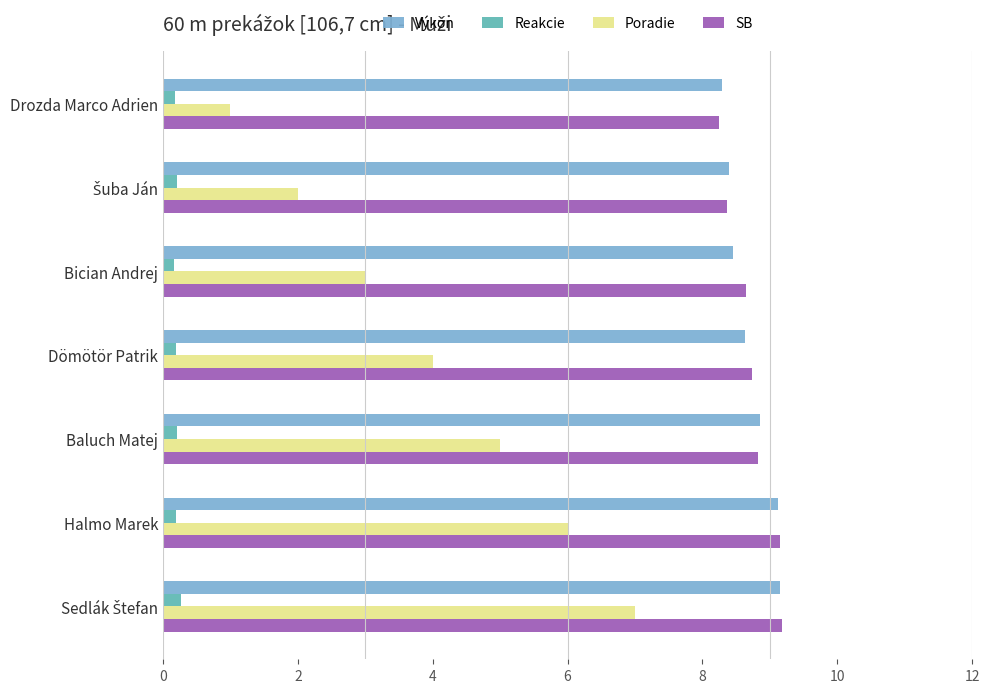

How many SB values are between 8 and 9?

5